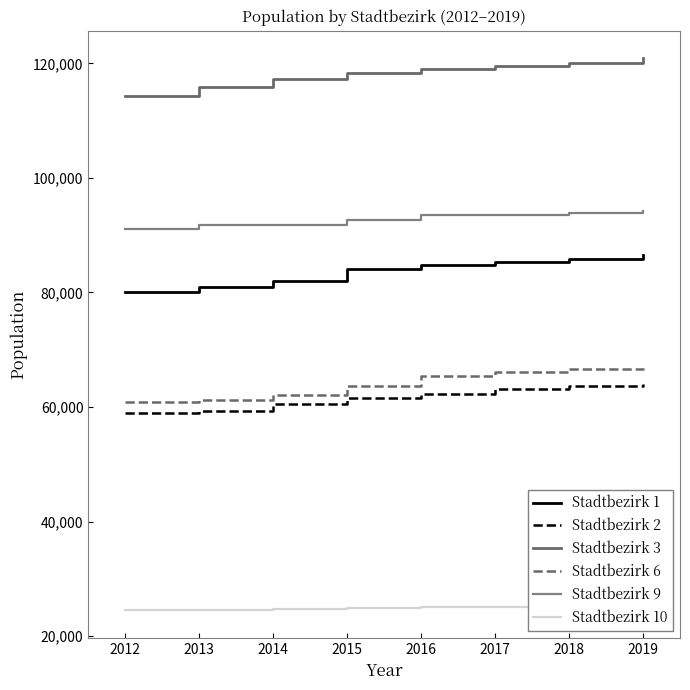

What is the difference between the highest and lowest values at 2016?

94003